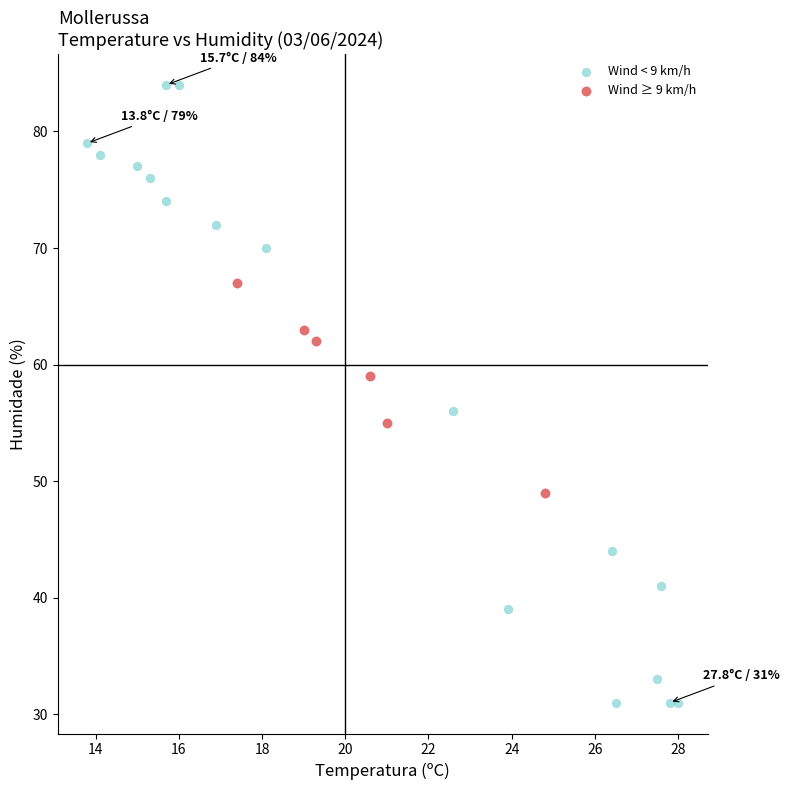

Which series reaches the maximum Y coordinate?

Wind < 9 km/h